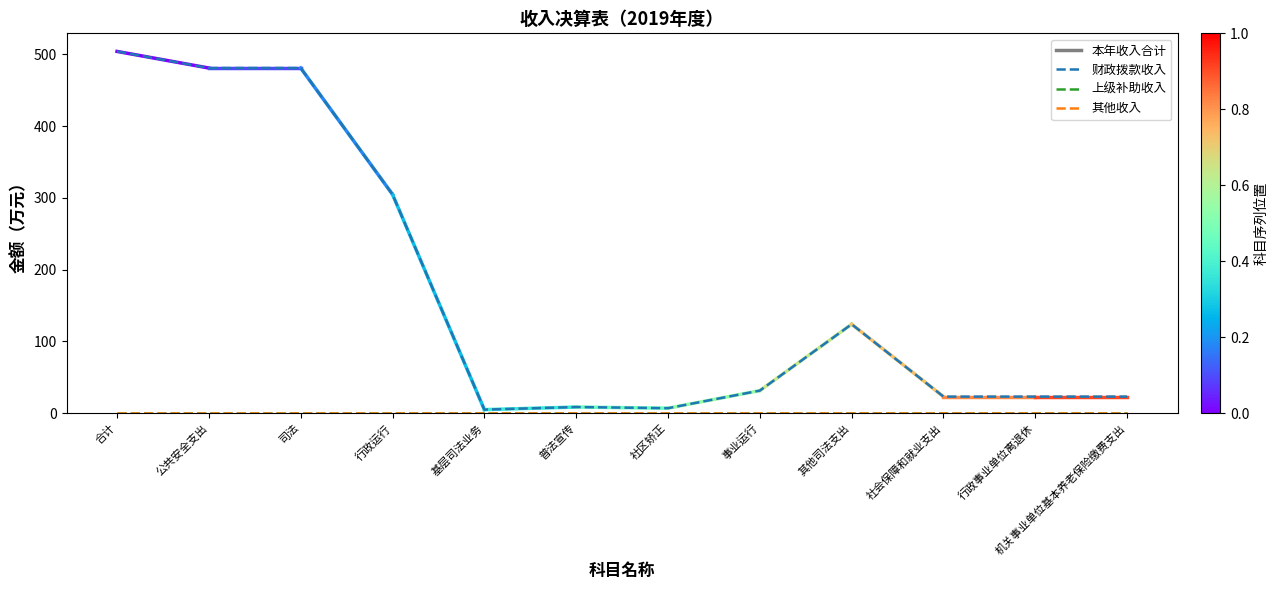

Is this an area chart (filled region under the line)?

No